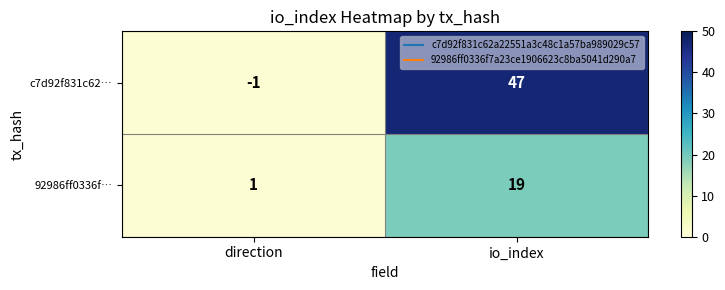

At which label is 92986ff0336f… closest to 10?

direction